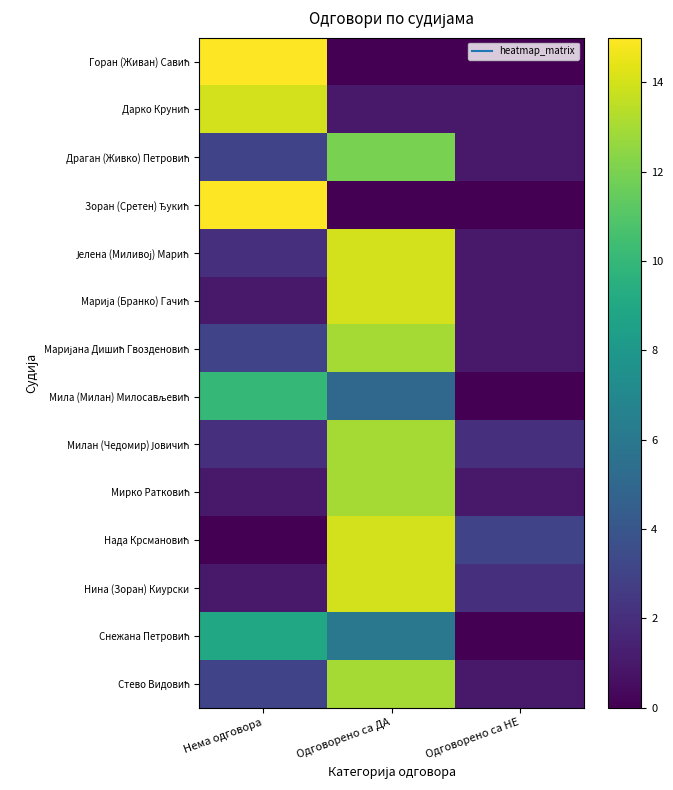

At which category is the sum across all series the highest?

Одговорено са ДА